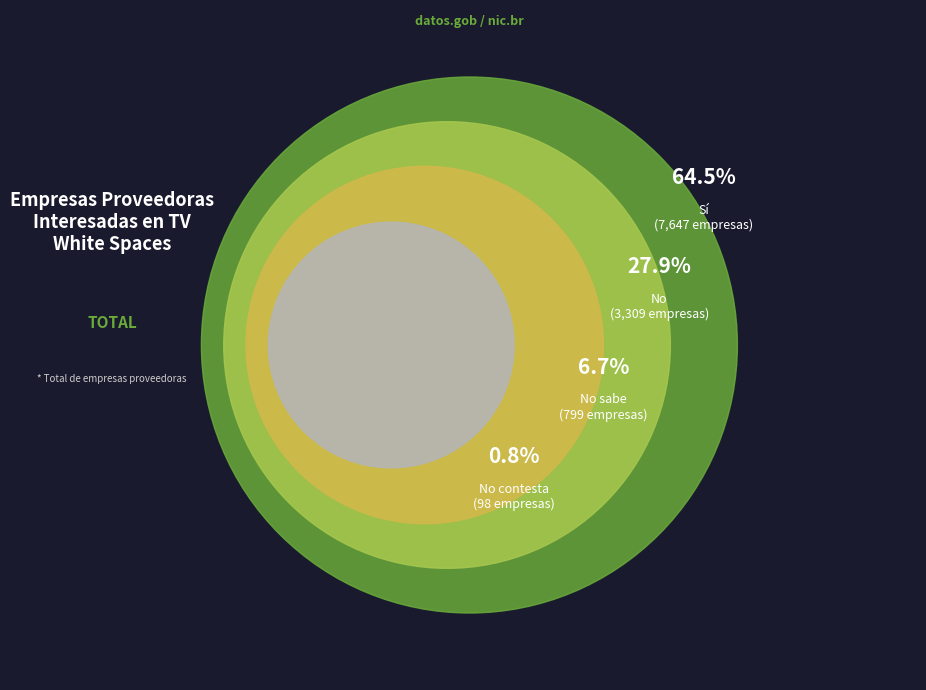

How many slices are in this pie chart?

4